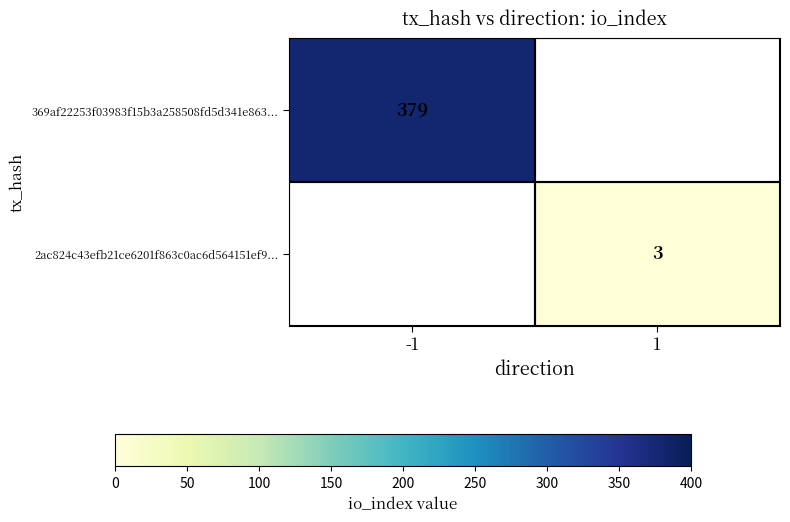

At how many categories does at least one series exceed 287?

1